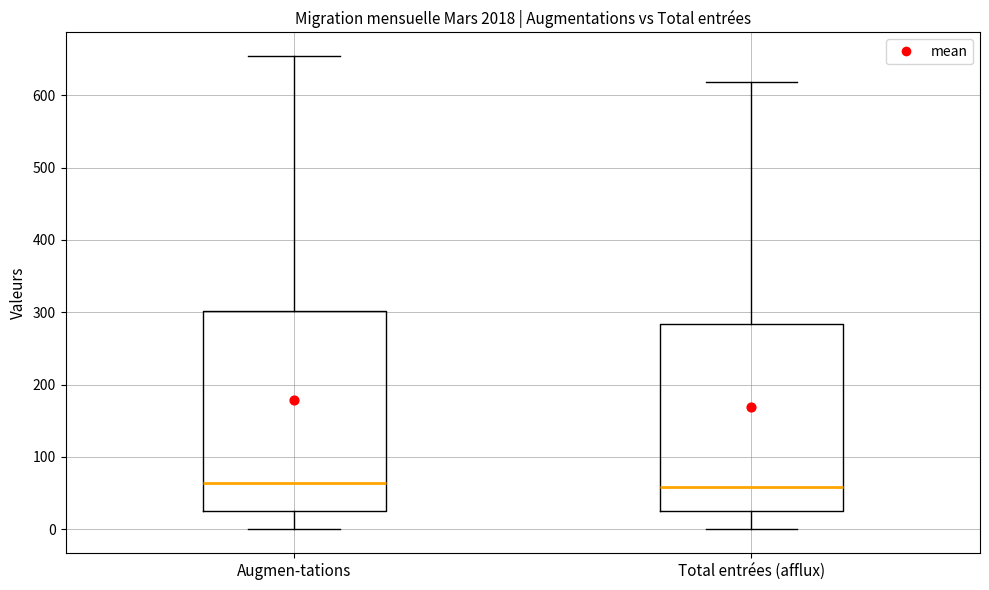

Which box is the tallest, from its lower edge to its upper edge?

Augmen-tations